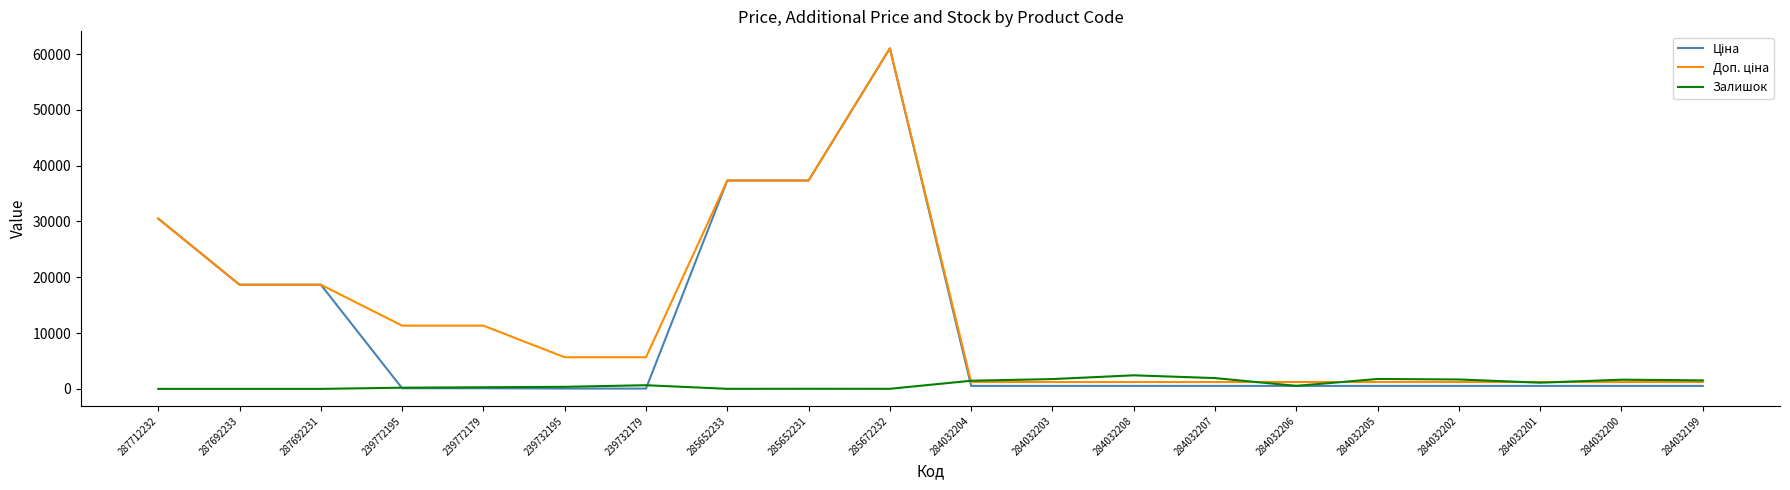

Is this an area chart (filled region under the line)?

No